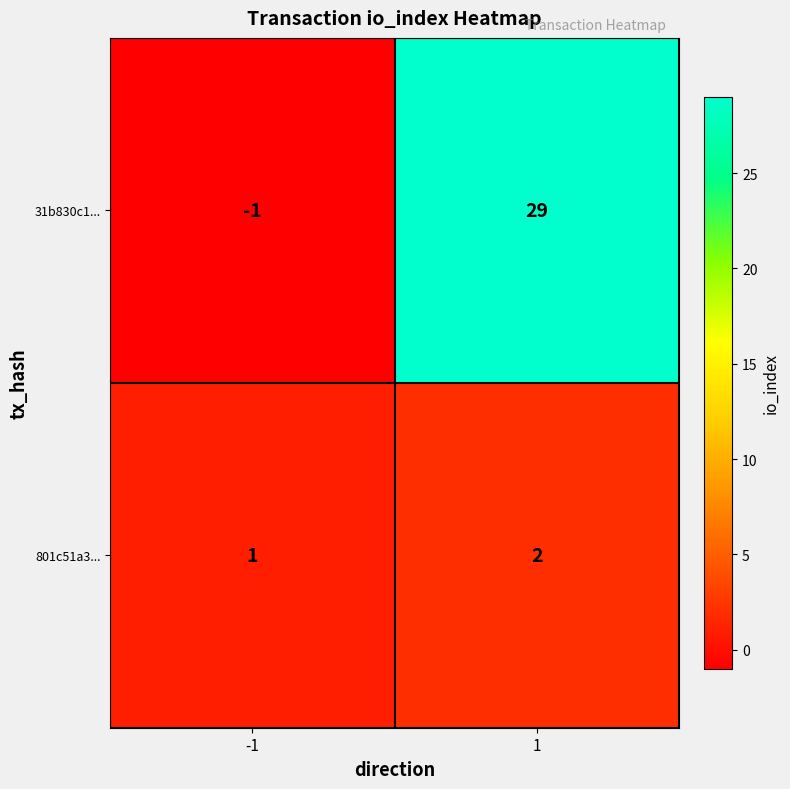

Reading left to right, transcribe all the data shown in this chart.

31b830c1...: -1	29
801c51a3...: 1	2